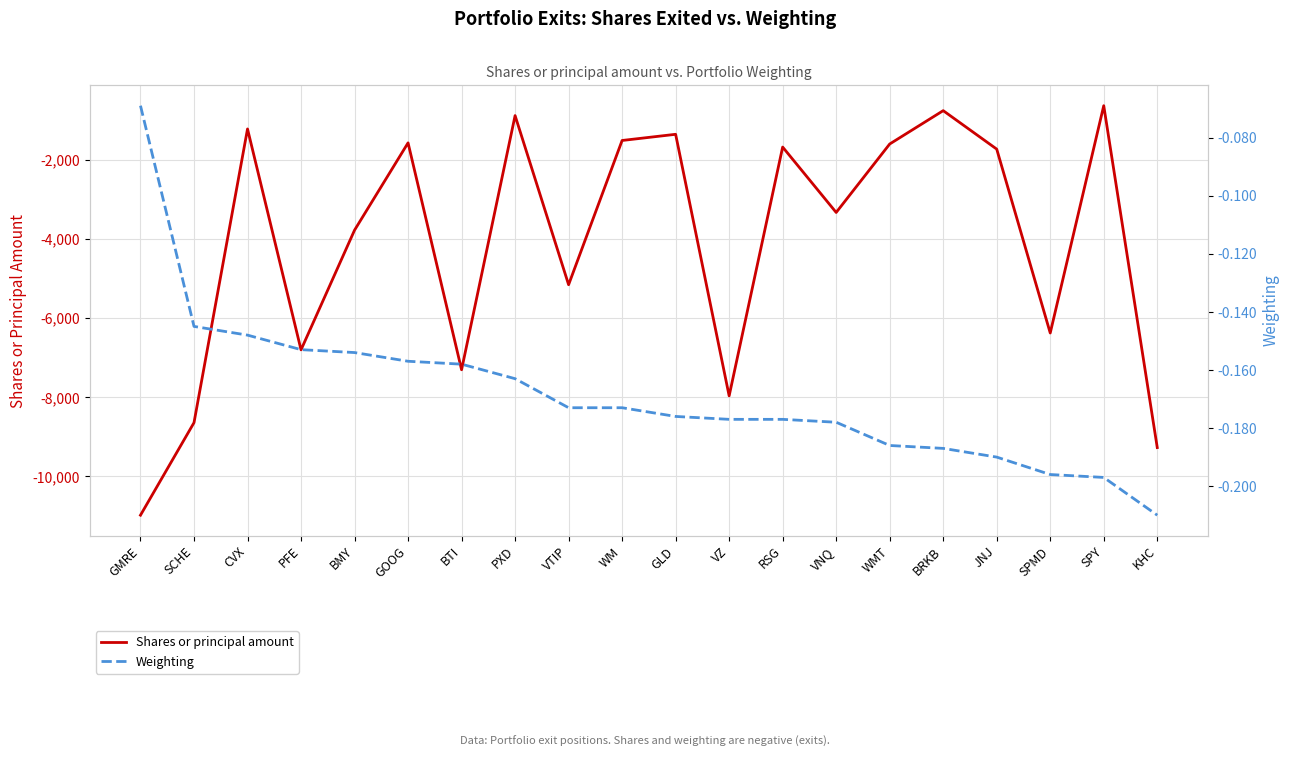

How many lines are shown in the chart?

2